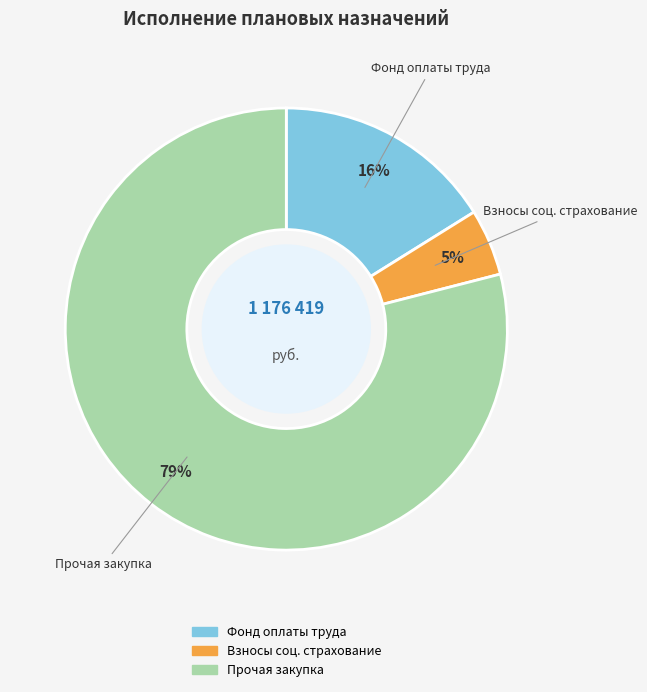

Is there any slice that represents more than half of the pie?

Yes